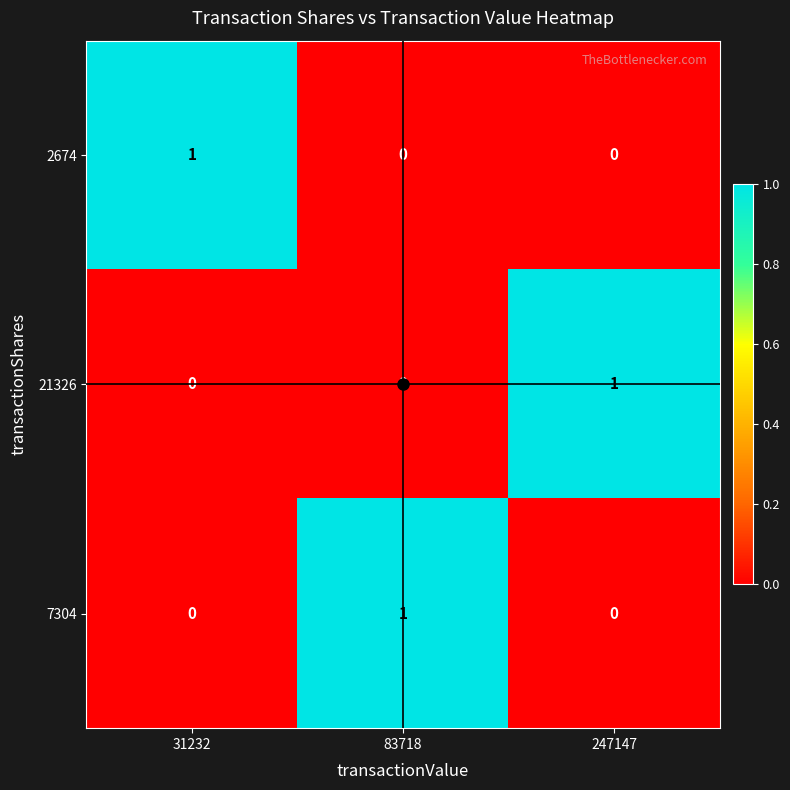

What is the total value across all series at 31232?

1